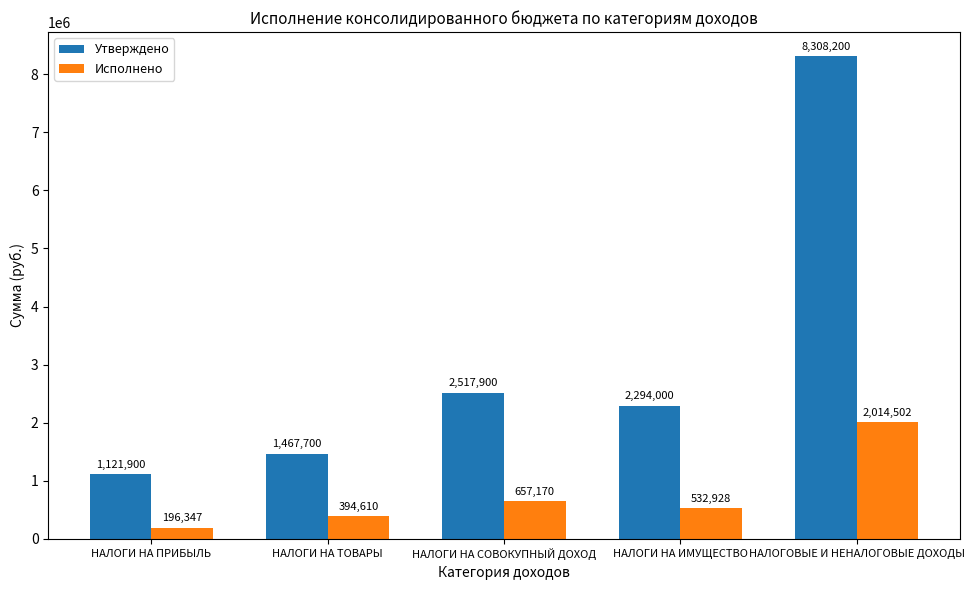

What position from the left is НАЛОГИ НА СОВОКУПНЫЙ ДОХОД?

3